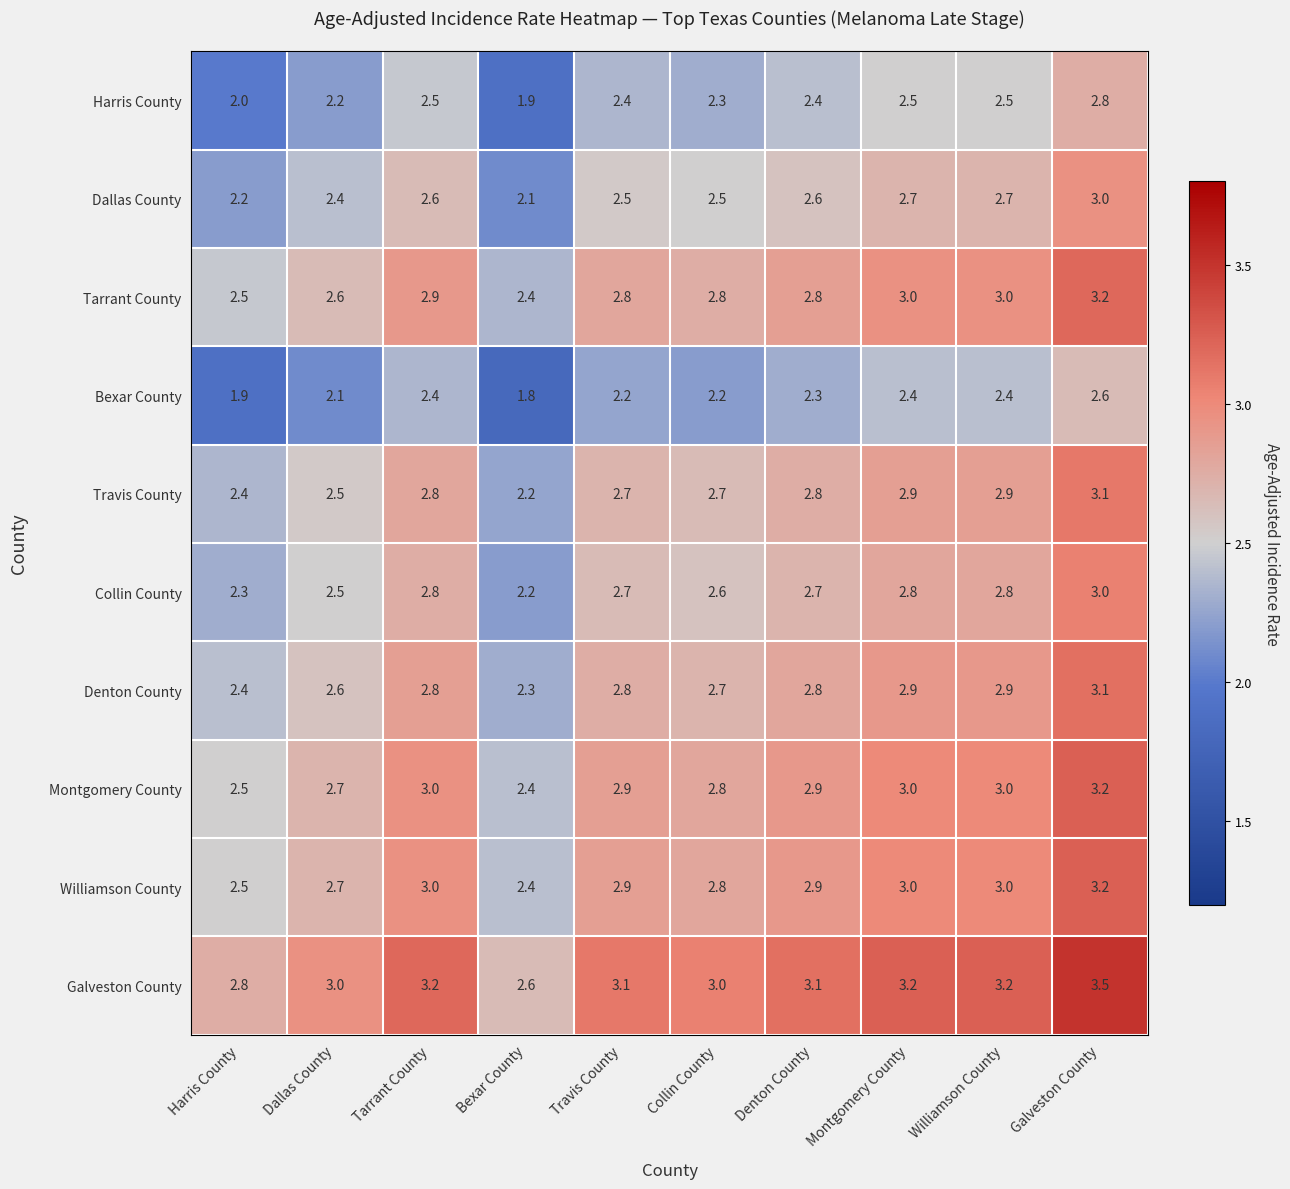

Which series has the largest total across all categories?

Galveston County